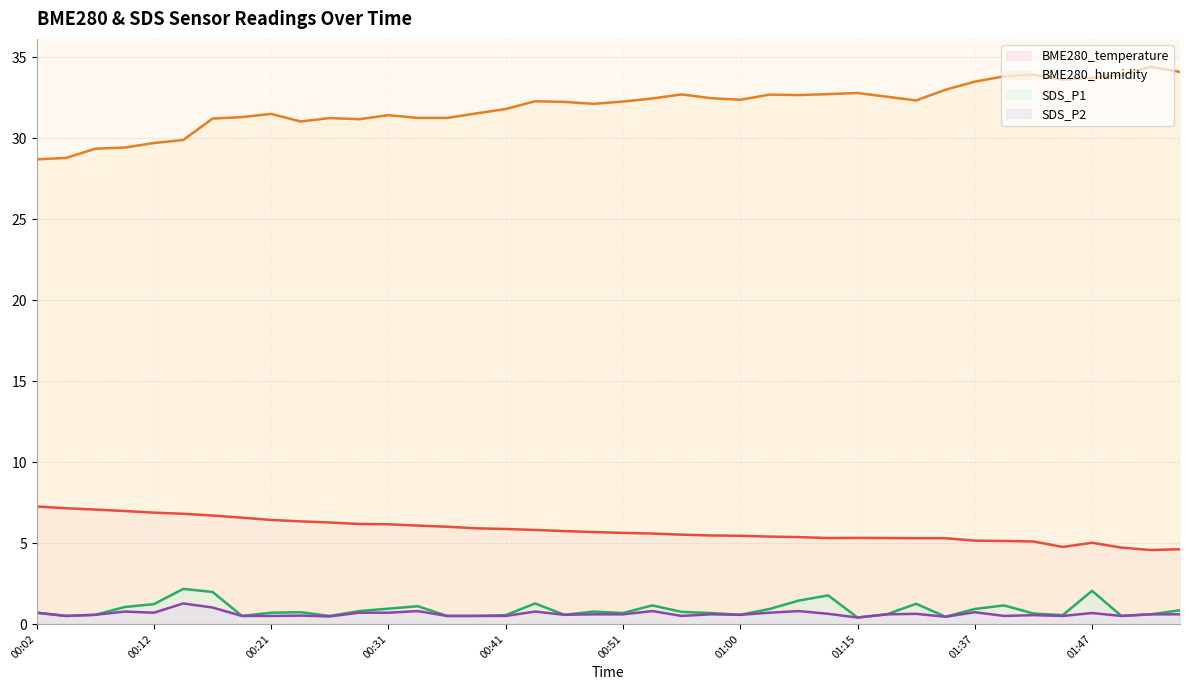

Which category has the lowest value across all series?

01:15